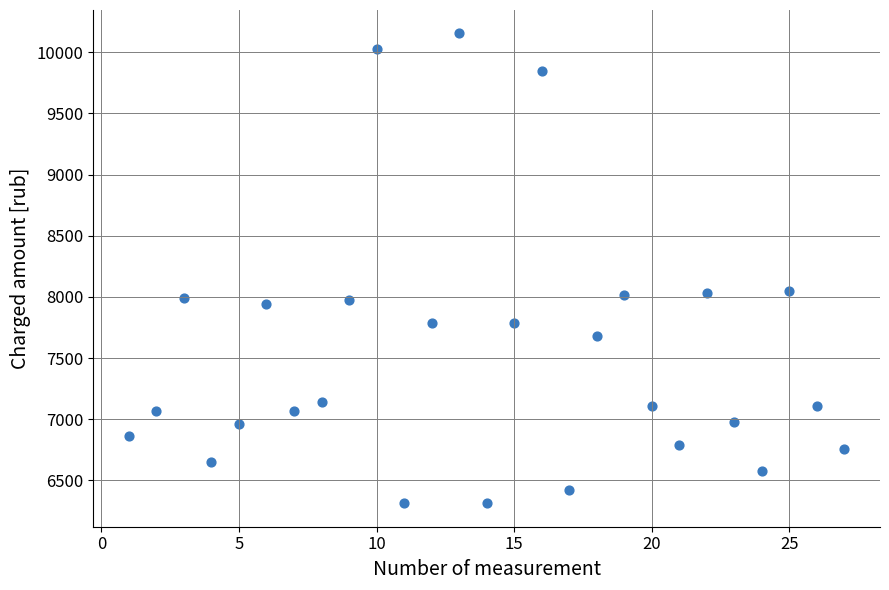

What is the range of X values (max minus min)?

26.0